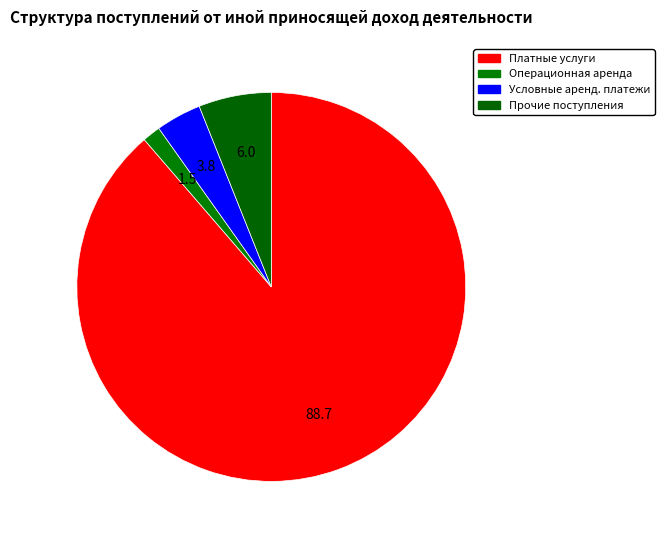

How many segments does this pie chart have?

4